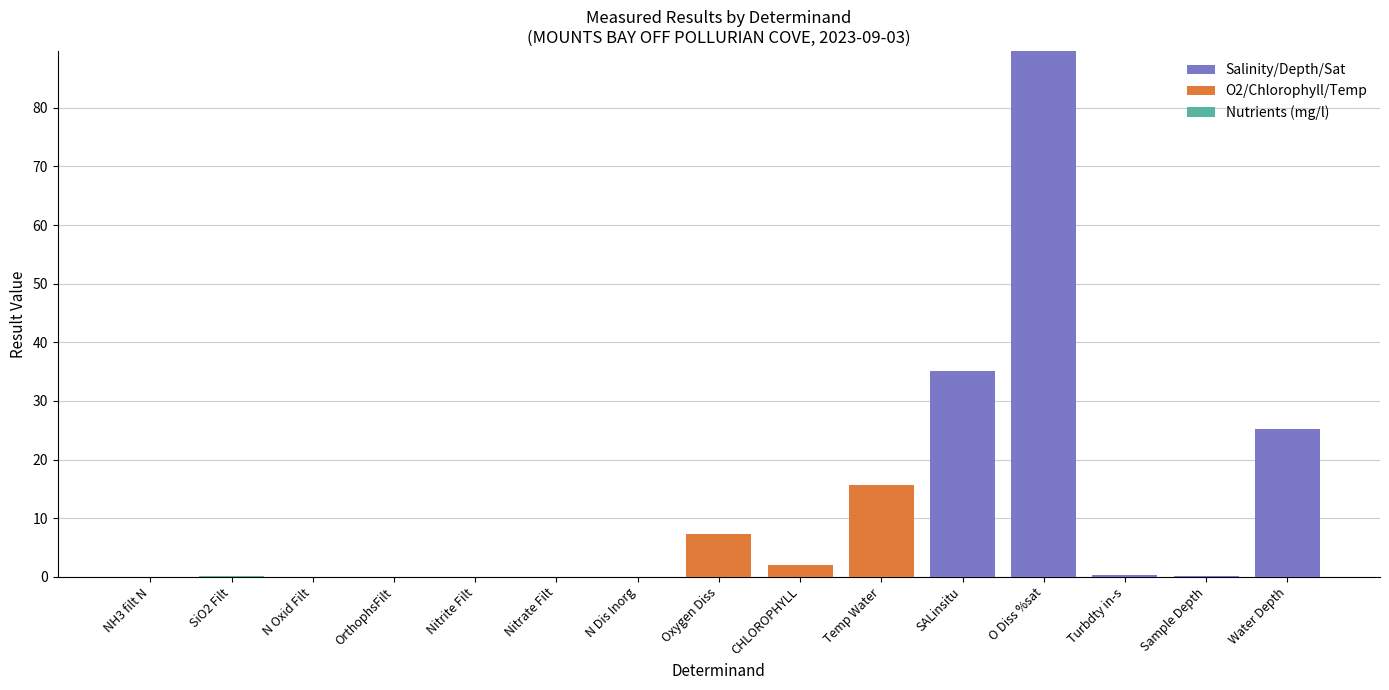

At which category is the sum across all series the highest?

O Diss %sat